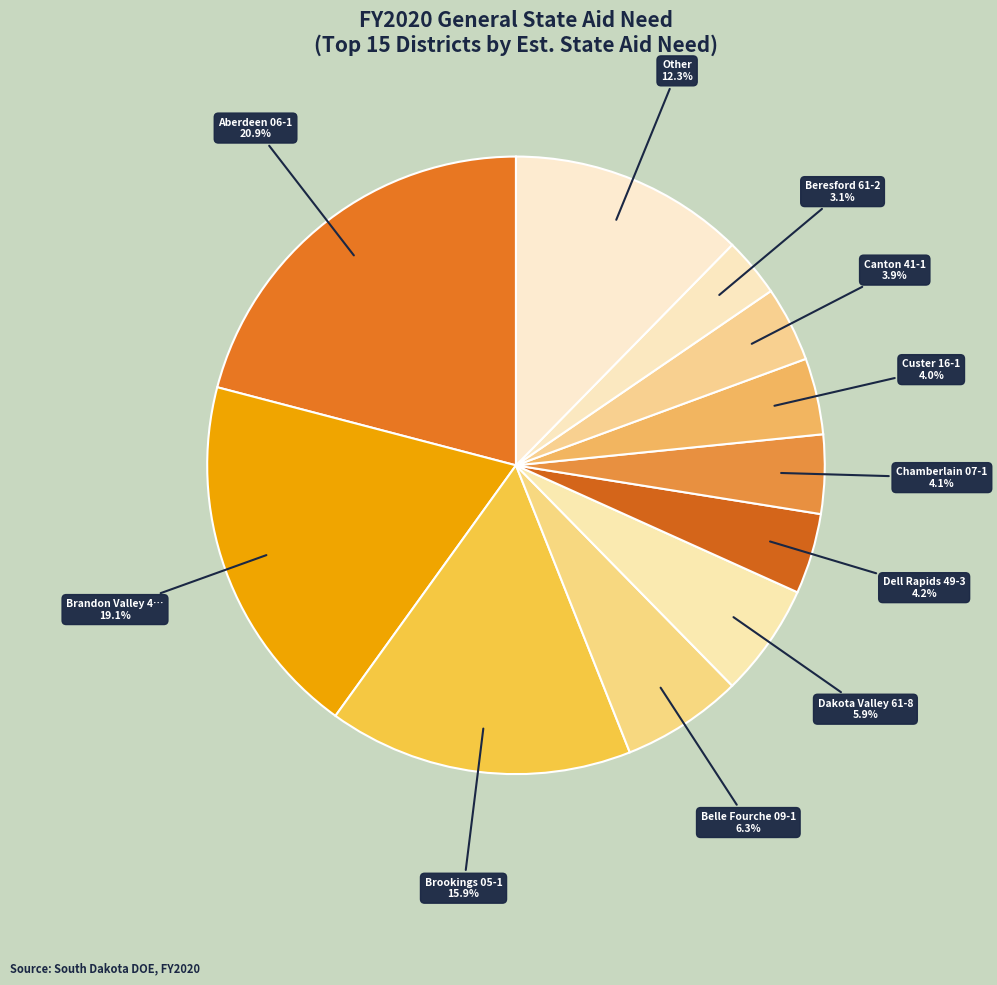

Count the number of slices in the pie.

11